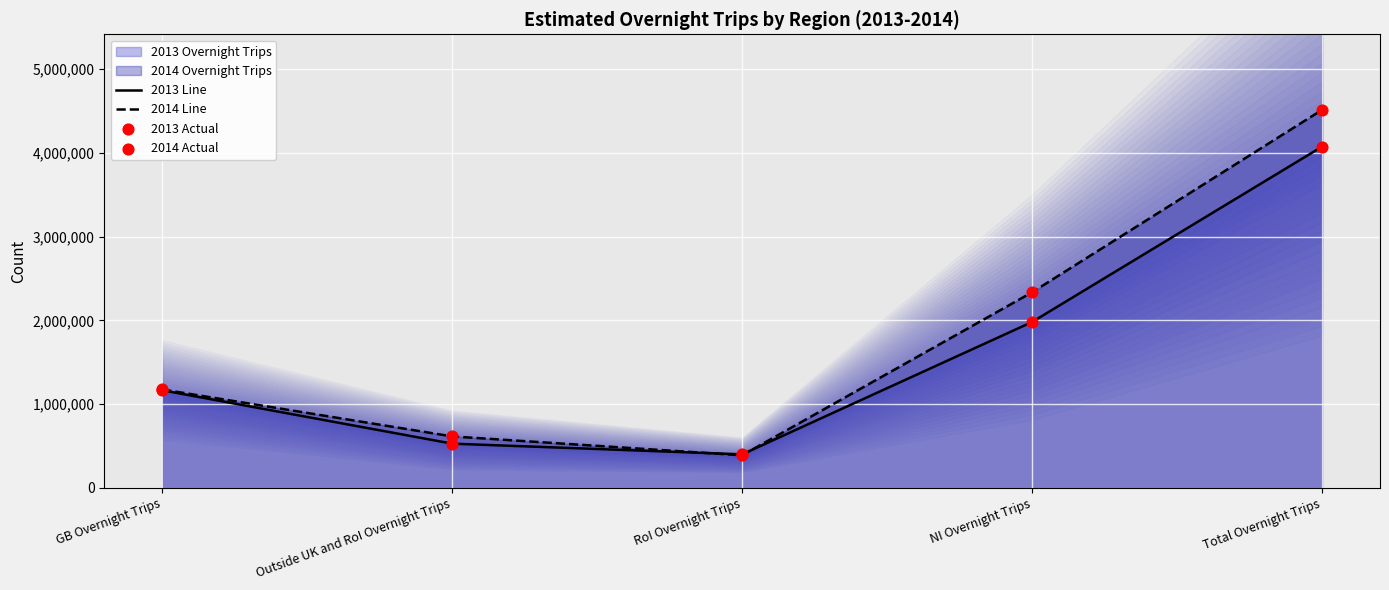

At which category is the sum across all series the highest?

Total Overnight Trips